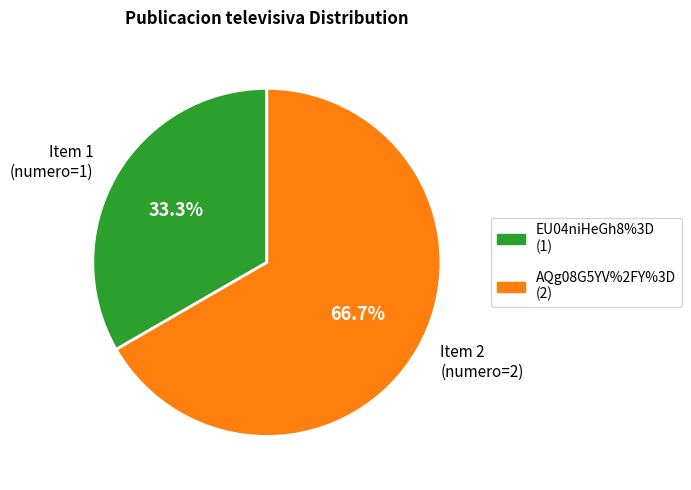

Combined, what portion of the pie is Item 1 (numero=1) and Item 2 (numero=2)?

100.0%